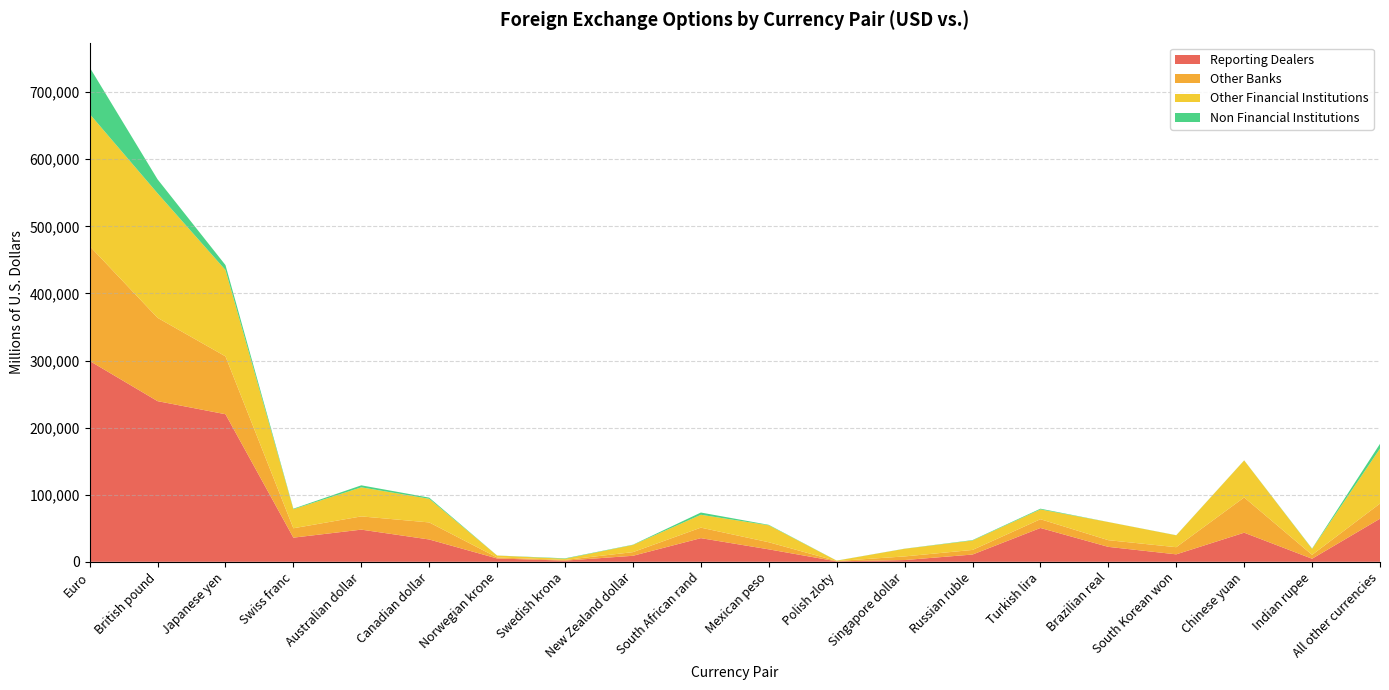

Reading left to right, list all the values displayed in this chart.

Reporting Dealers: Euro=299397.0	British pound=239459.0	Japanese yen=219978.5	Swiss franc=35997.5	Australian dollar=47950.5	Canadian dollar=33259.0	Norwegian krone=4977.0	Swedish krona=1766.5	New Zealand dollar=8971.0	South African rand=35253.0	Mexican peso=18560.5	Polish zloty=668.5	Singapore dollar=2615.0	Russian ruble=10826.5	Turkish lira=50417.5	Brazilian real=22243.0	South Korean won=11114.5	Chinese yuan=43380.0	Indian rupee=4575.5	All other currencies=64237.0
Other Banks: Euro=171190.0	British pound=124214.0	Japanese yen=86238.0	Swiss franc=13999.0	Australian dollar=19735.0	Canadian dollar=25434.0	Norwegian krone=1495.0	Swedish krona=1024.0	New Zealand dollar=5457.0	South African rand=15662.0	Mexican peso=10581.0	Polish zloty=493.0	Singapore dollar=5396.0	Russian ruble=6872.0	Turkish lira=13054.0	Brazilian real=9986.0	South Korean won=10658.0	Chinese yuan=52555.0	Indian rupee=5813.0	All other currencies=22564.0
Other Financial Institutions: Euro=196980.0	British pound=185566.0	Japanese yen=128685.0	Swiss franc=28377.0	Australian dollar=43315.0	Canadian dollar=35224.0	Norwegian krone=2829.0	Swedish krona=1766.0	New Zealand dollar=10701.0	South African rand=19177.0	Mexican peso=25268.0	Polish zloty=536.0	Singapore dollar=11385.0	Russian ruble=14040.0	Turkish lira=14597.0	Brazilian real=27007.0	South Korean won=17696.0	Chinese yuan=55131.0	Indian rupee=8855.0	All other currencies=81967.0
Non Financial Institutions: Euro=69436.0	British pound=20845.0	Japanese yen=7364.0	Swiss franc=817.0	Australian dollar=2994.0	Canadian dollar=1745.0	Norwegian krone=100.0	Swedish krona=635.0	New Zealand dollar=395.0	South African rand=3354.0	Mexican peso=693.0	Polish zloty=126.0	Singapore dollar=170.0	Russian ruble=621.0	Turkish lira=1108.0	Brazilian real=90.0	South Korean won=162.0	Chinese yuan=169.0	Indian rupee=505.0	All other currencies=7092.0